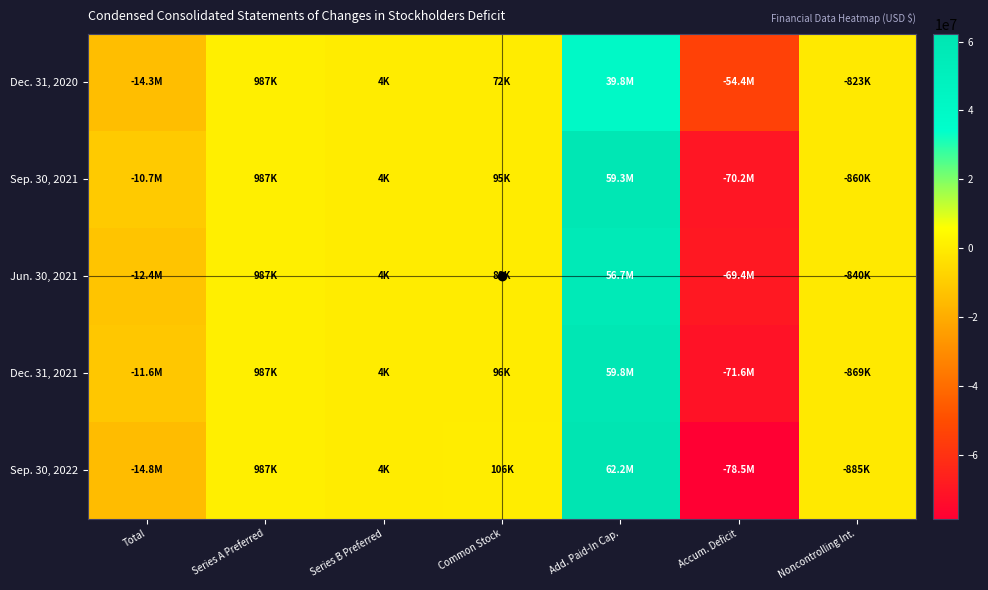

List the series in order of their peak value, lowest first.

Dec. 31, 2020, Jun. 30, 2021, Sep. 30, 2021, Dec. 31, 2021, Sep. 30, 2022